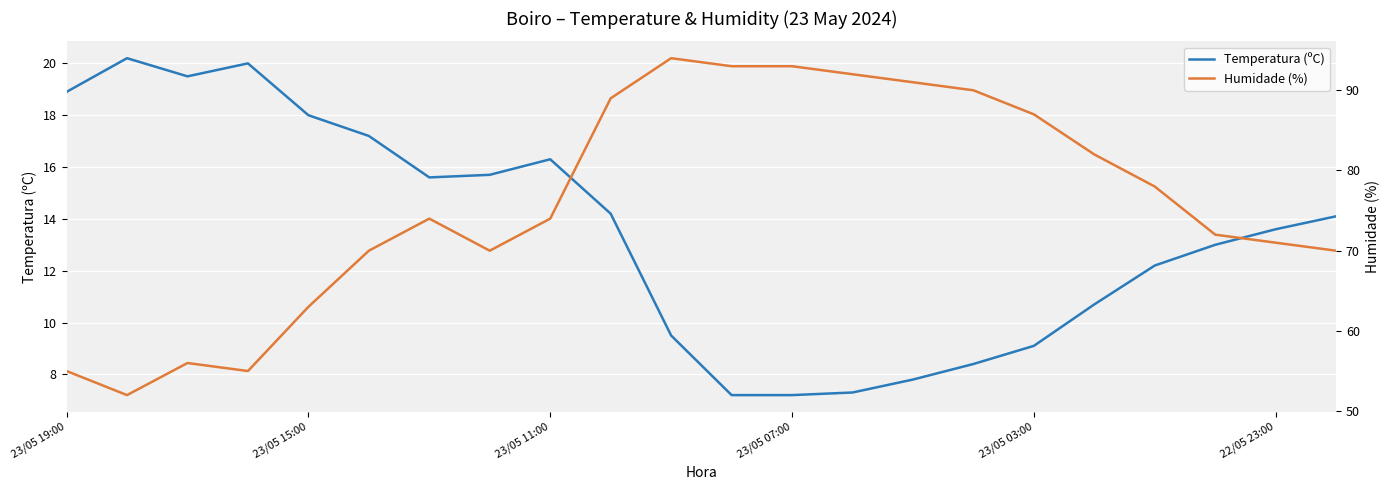

Which series has the widest spread of values?

Humidade (%)